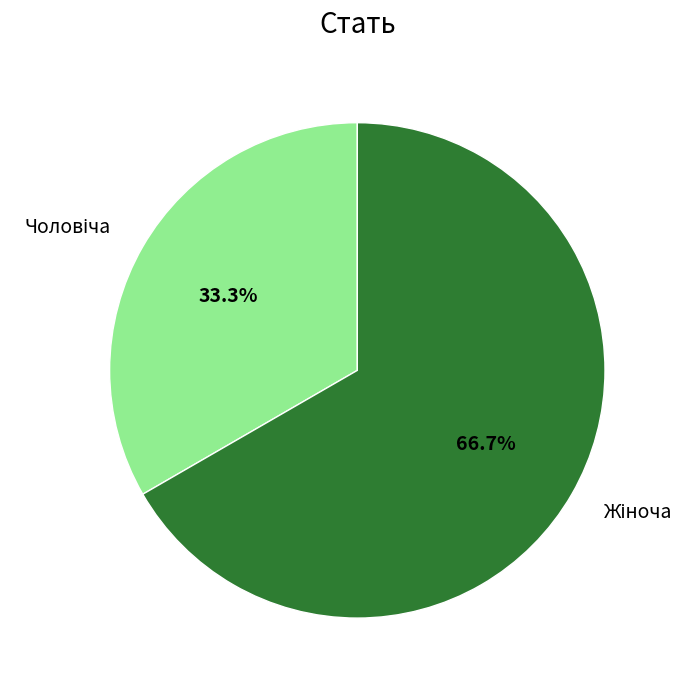

Count the number of slices in the pie.

2